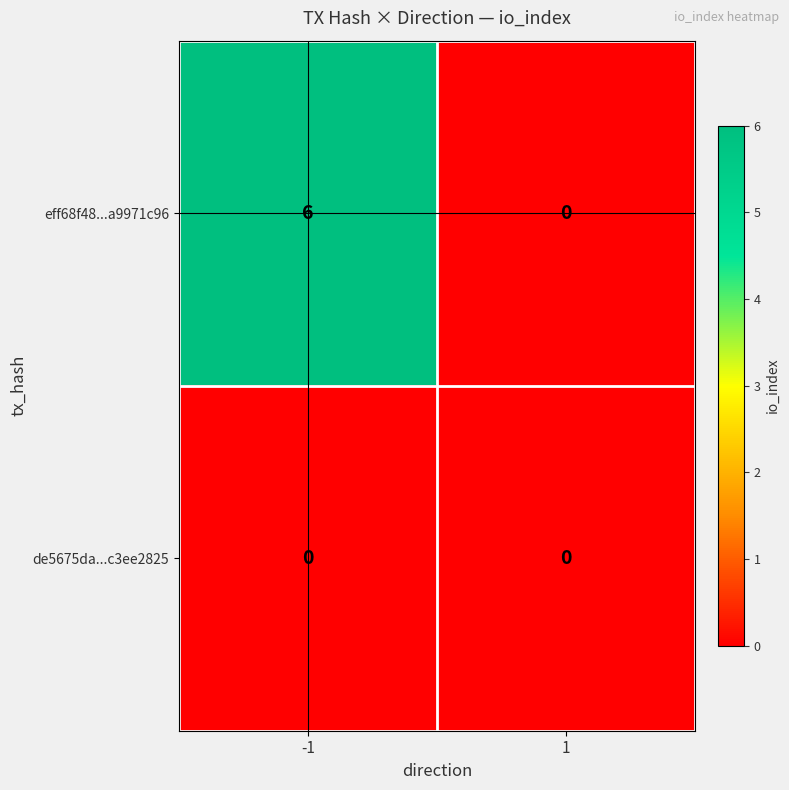

Reading left to right, transcribe all the data shown in this chart.

eff68f48...a9971c96: -1=6	1=0
de5675da...c3ee2825: -1=0	1=0